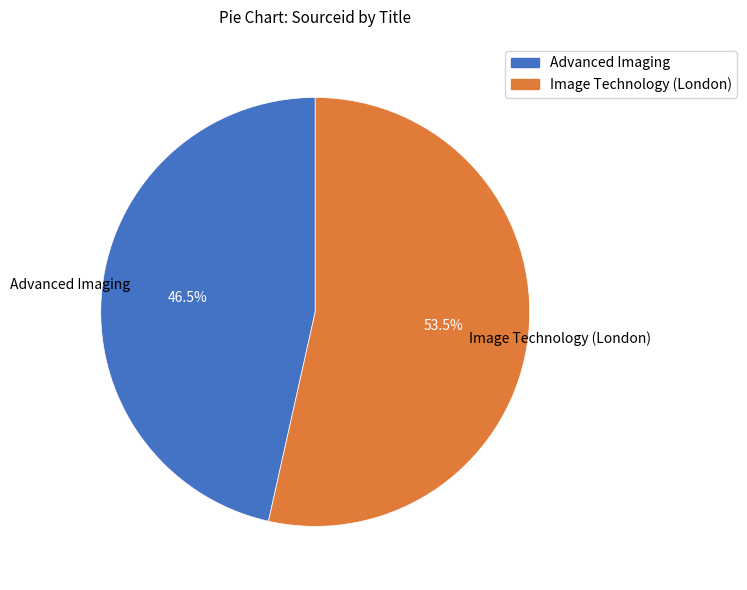

Between Advanced Imaging and Image Technology (London), which is larger?

Image Technology (London)